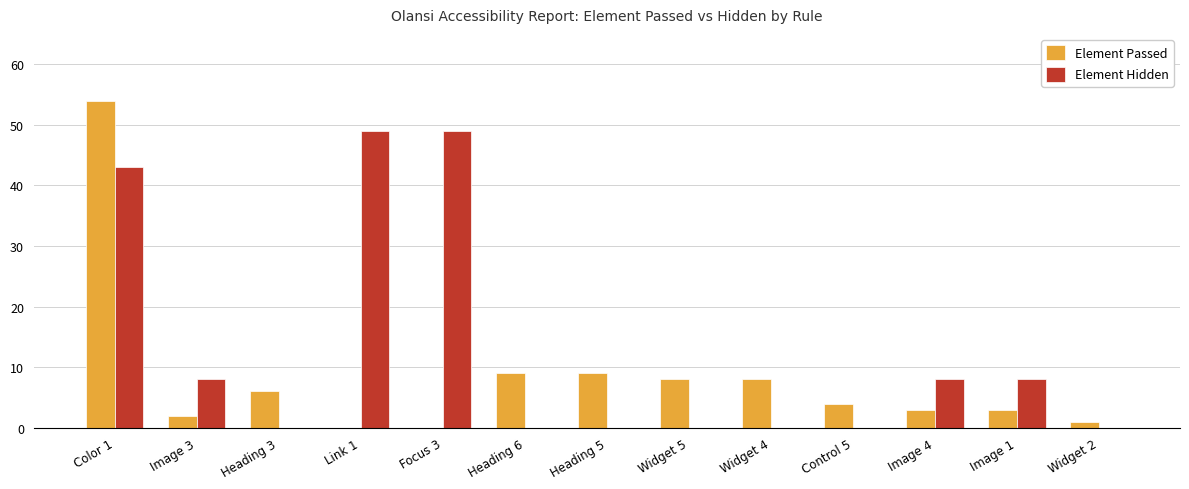

Which series changed the most between Color 1 and Image 1?

Element Passed